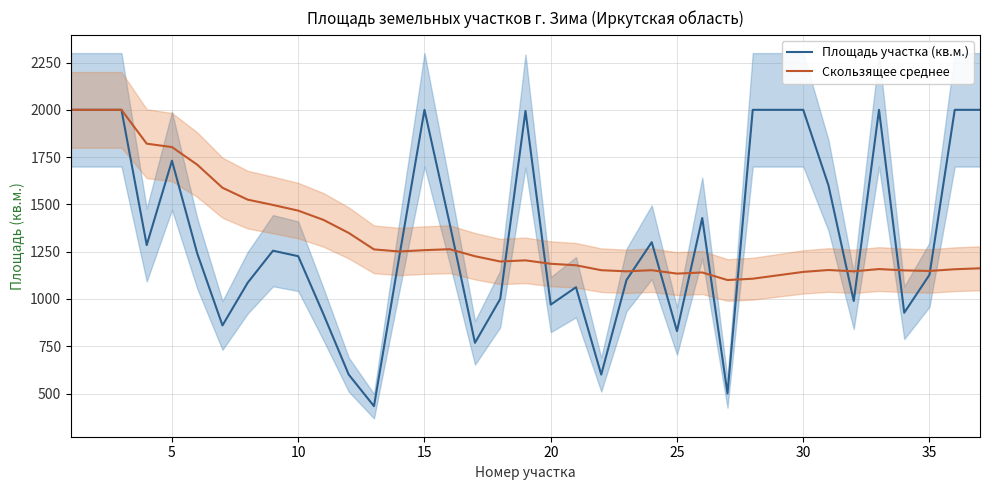

Does the chart display data point markers on the line(s)?

No